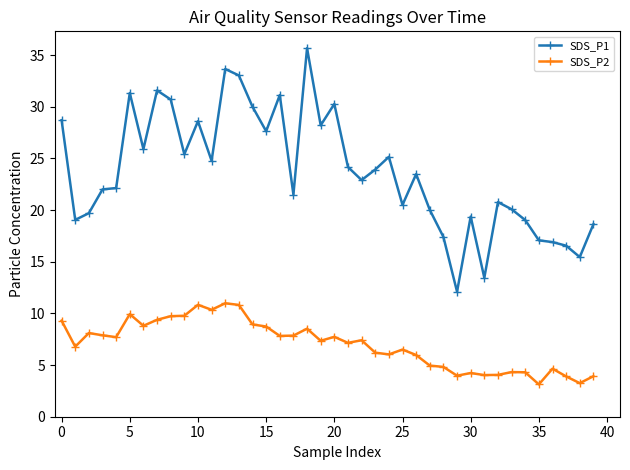

How many values in the SDS_P2 series exceed 7?

22